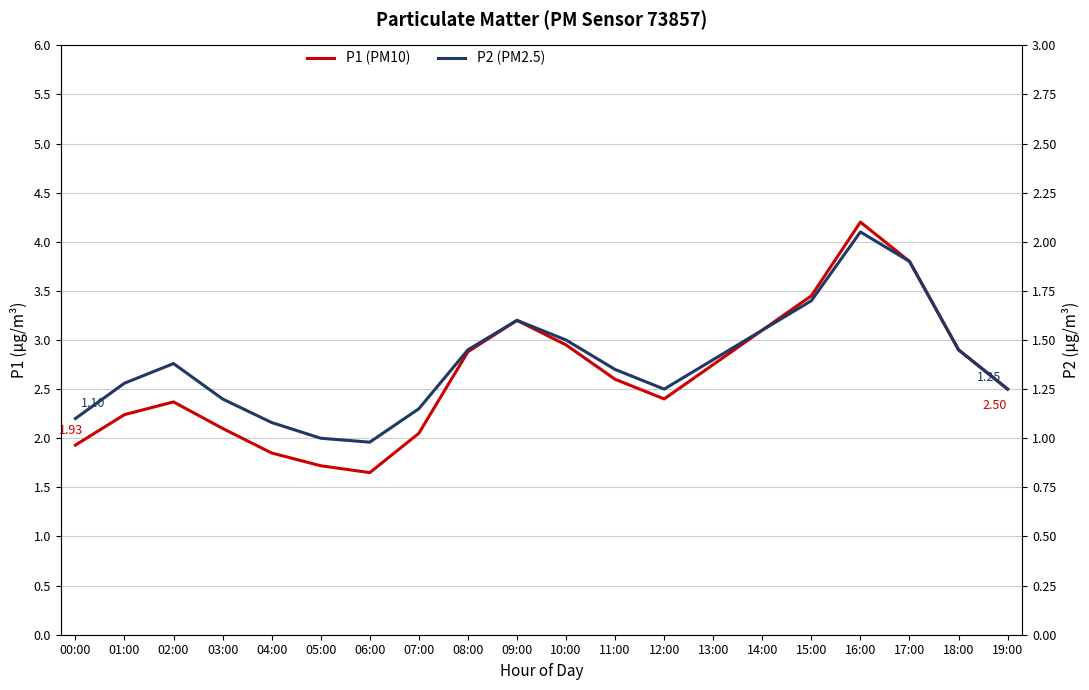

What is the label of the 15th point from the left?

14:00